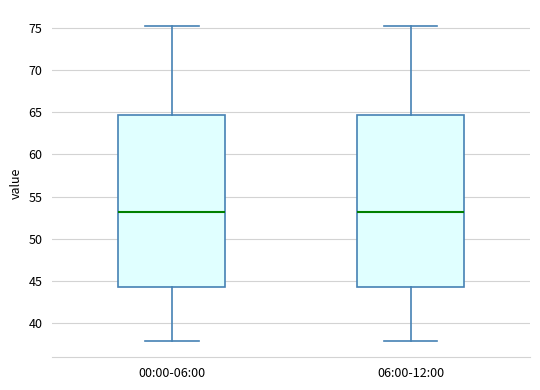

Reading left to right, read every box against the y-axis: the position of its median line, the range the box covers, and the ends of its whiskers. The values are not printed on the chart, so give them approximately, as read against the axis.

00:00-06:00: median 53.0, box 44.5 to 64.5, whiskers 38.0 to 75.0
06:00-12:00: median 53.0, box 44.5 to 64.5, whiskers 38.0 to 75.0